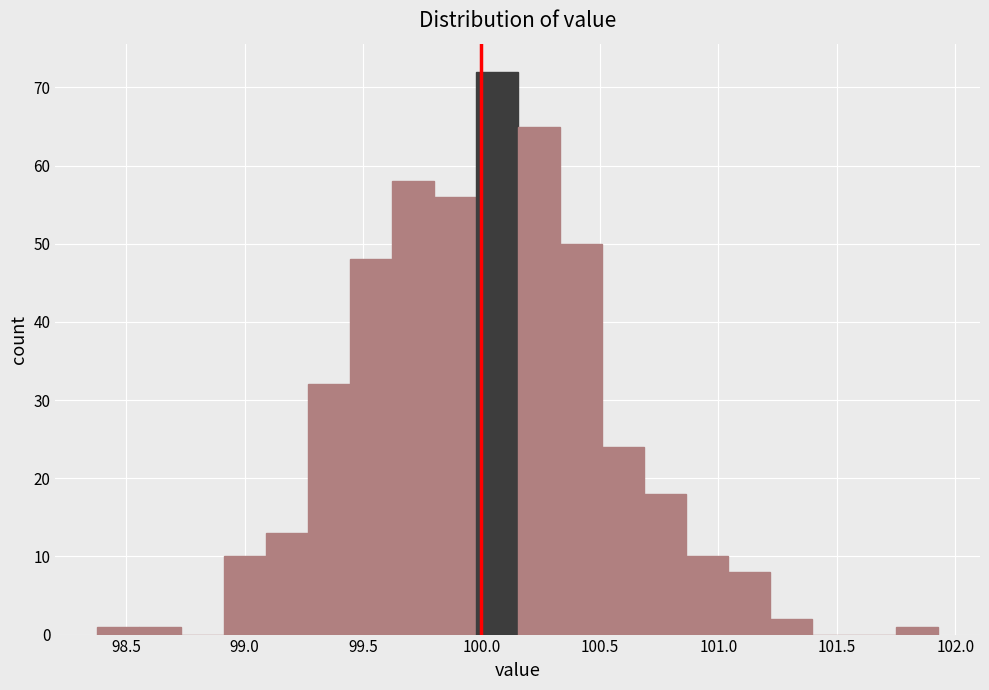

Around what value on the x-axis is the tallest bar? Give the approximate position of its centre, as read against the axis.

100.05